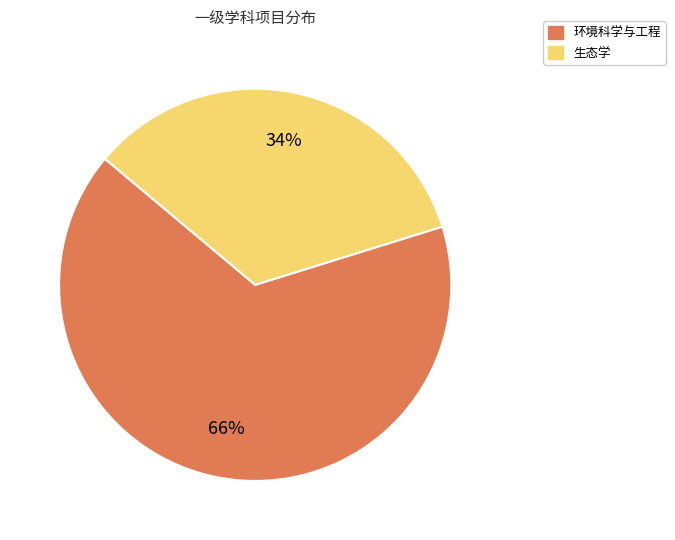

What percentage is the 生态学 slice, to the nearest percent?

34%